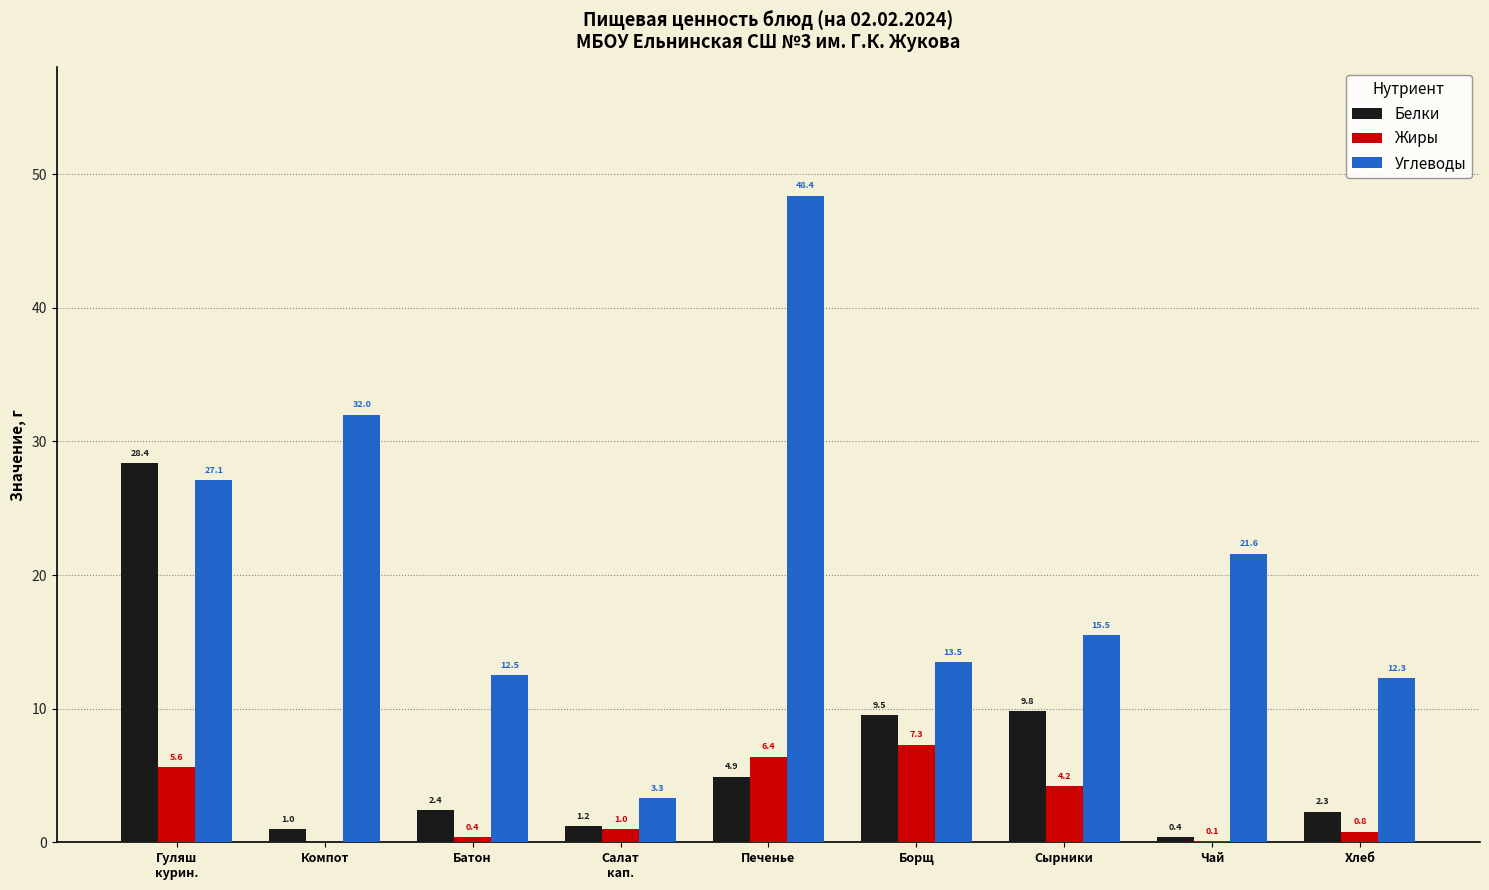

Between Сырники and Чай, which series saw the biggest shift?

Белки